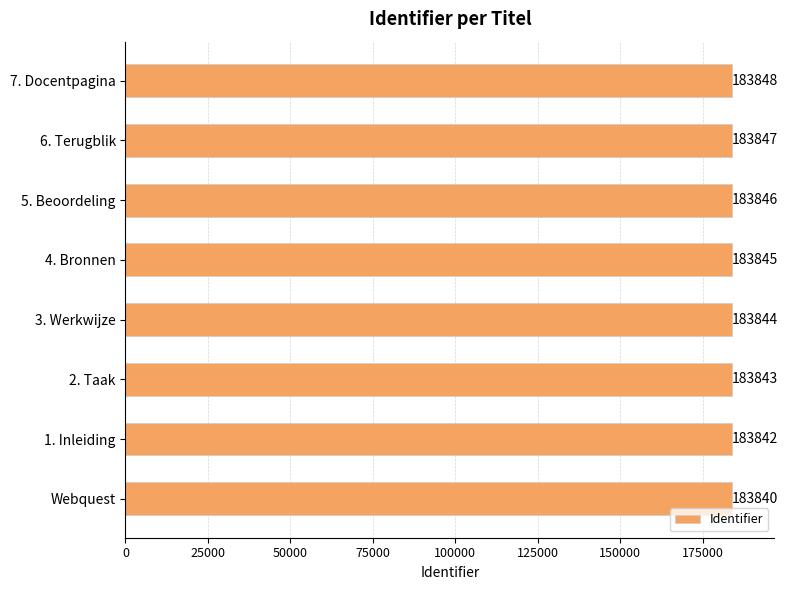

The chart shows a value of 183846 at 5. Beoordeling. True or false?

True